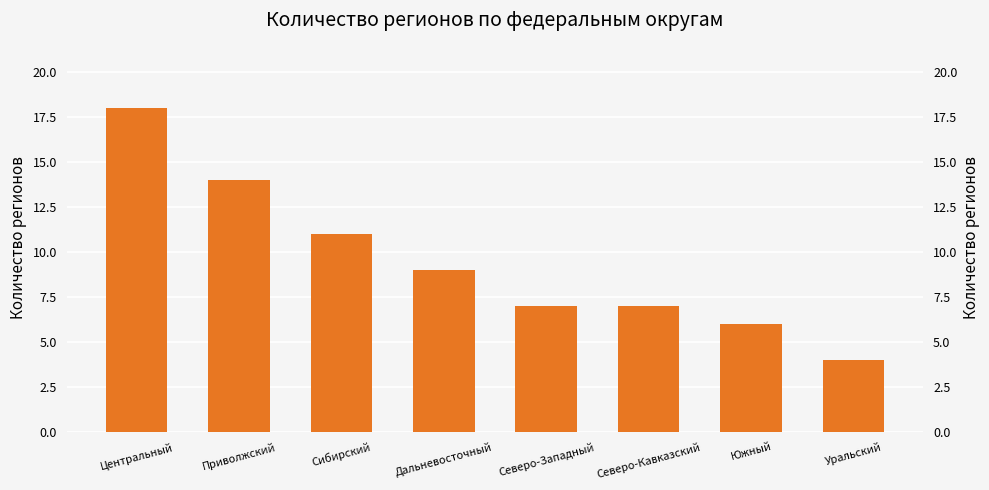

Rank the categories by value from lowest to highest.

Уральский, Южный, Северо-Западный, Северо-Кавказский, Дальневосточный, Сибирский, Приволжский, Центральный